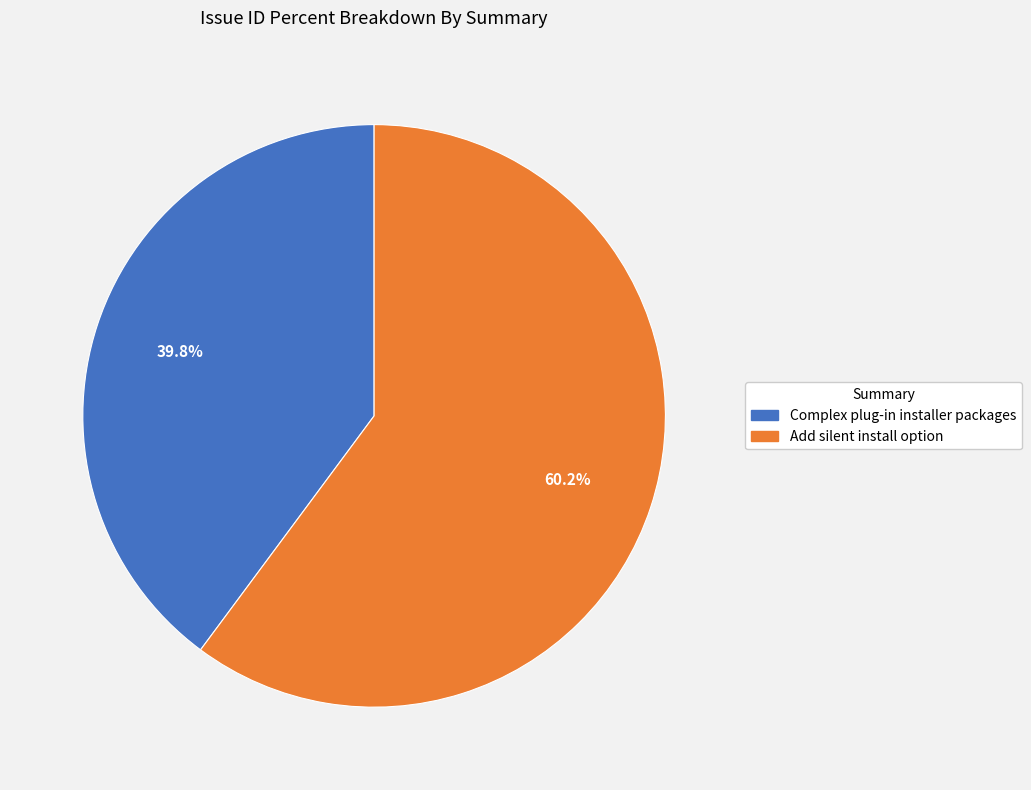

What is the majority slice?

Add silent install option